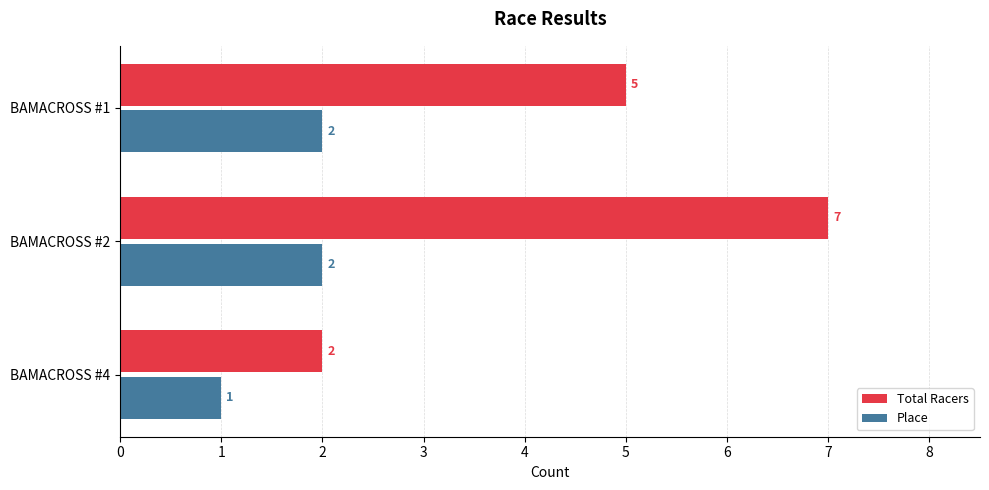

Which category has the lowest value across all series?

BAMACROSS #4